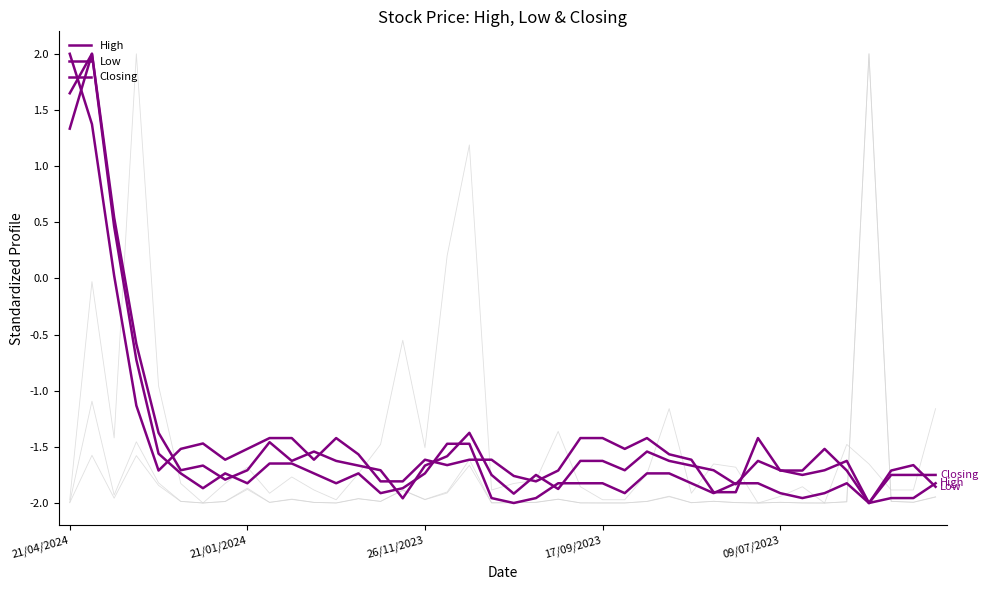

Where do High and Closing first cross each other?

6 and 7